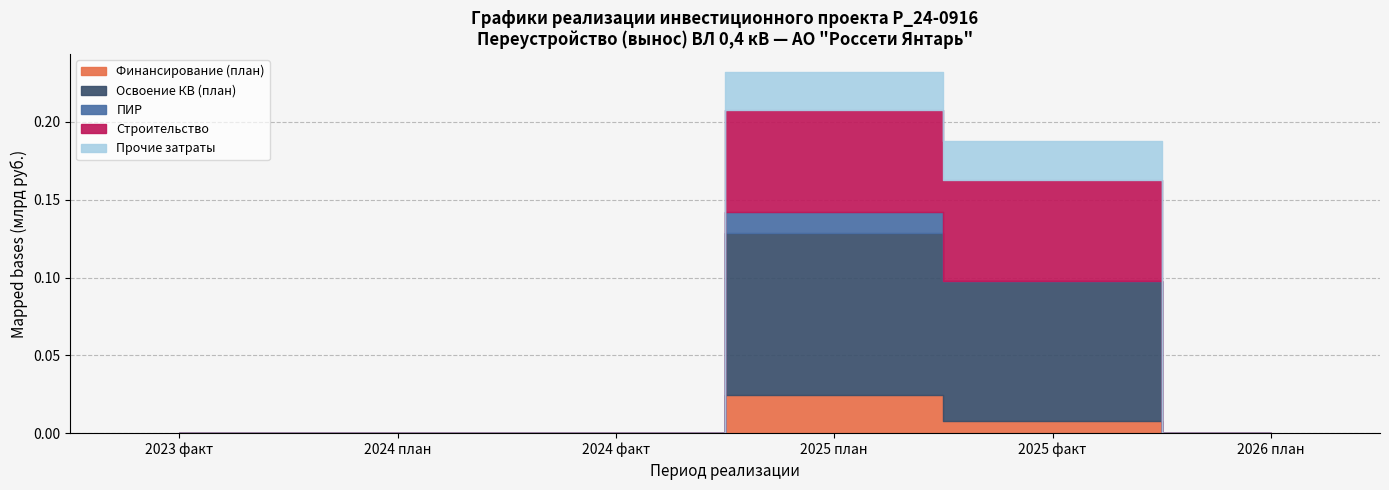

Between which two adjacent categories do Прочие затраты and Финансирование (план) first intersect?

2025 план and 2025 факт